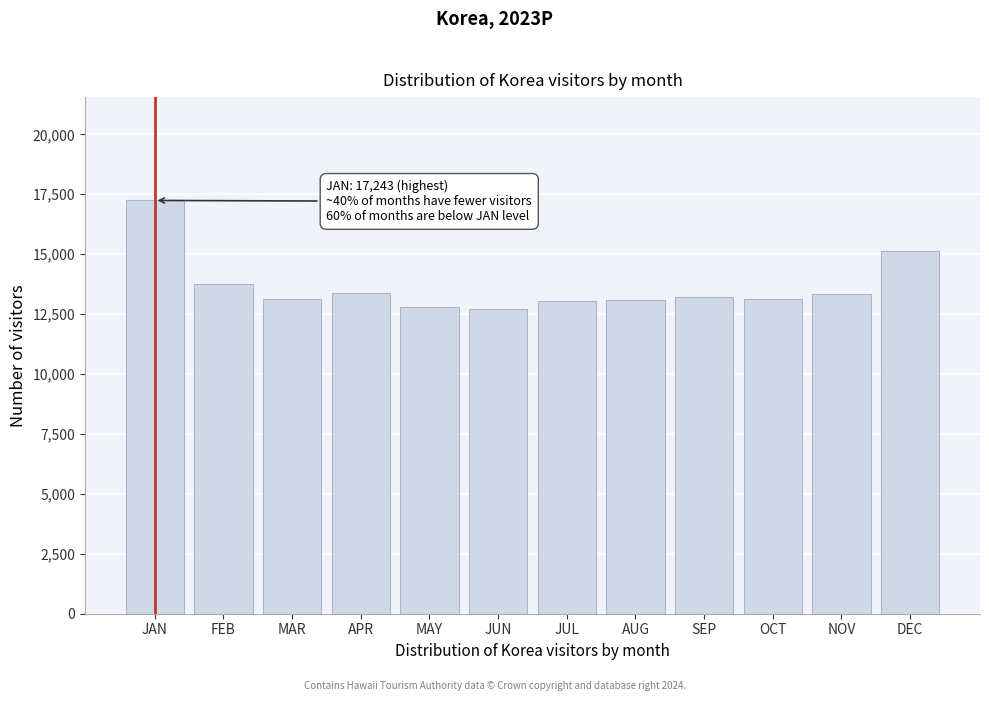

What is the label of the 9th bar from the left?

SEP